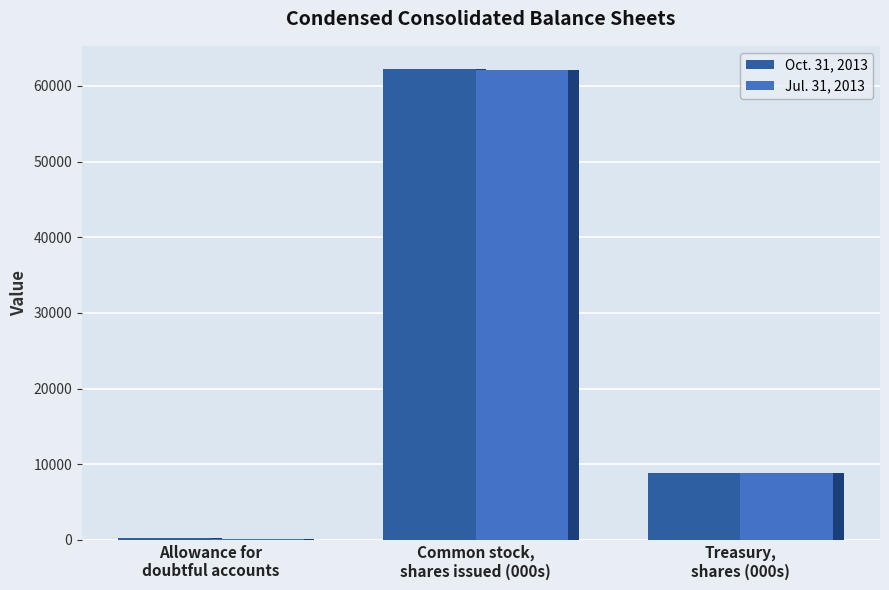

At which category does the chart reach its peak across all series?

Common stock,
shares issued (000s)